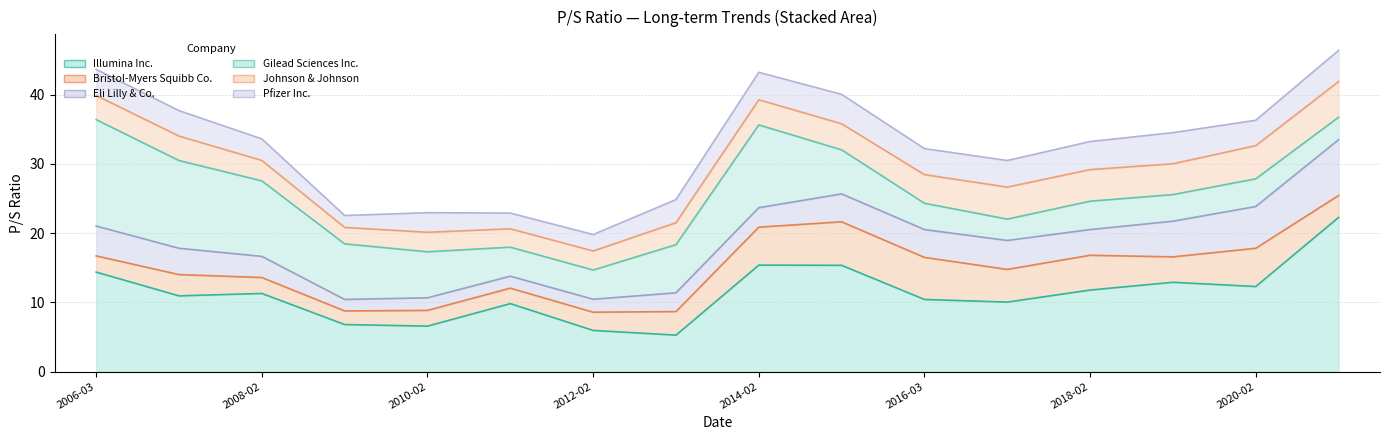

True or false: Pfizer Inc. has more than 0 points higher than both neighbors.

True